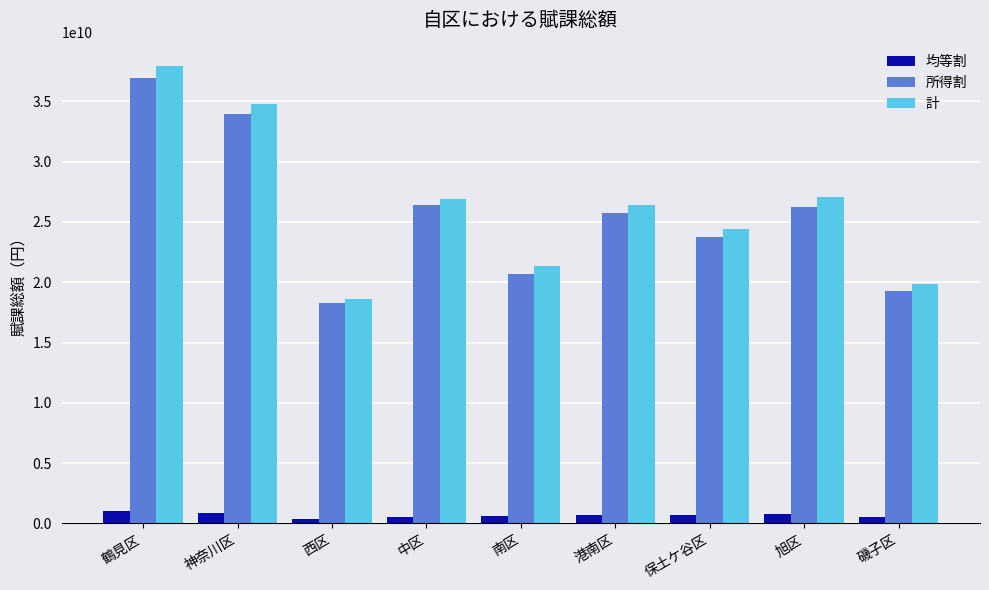

At which label is 所得割 closest to 27597915750?

中区